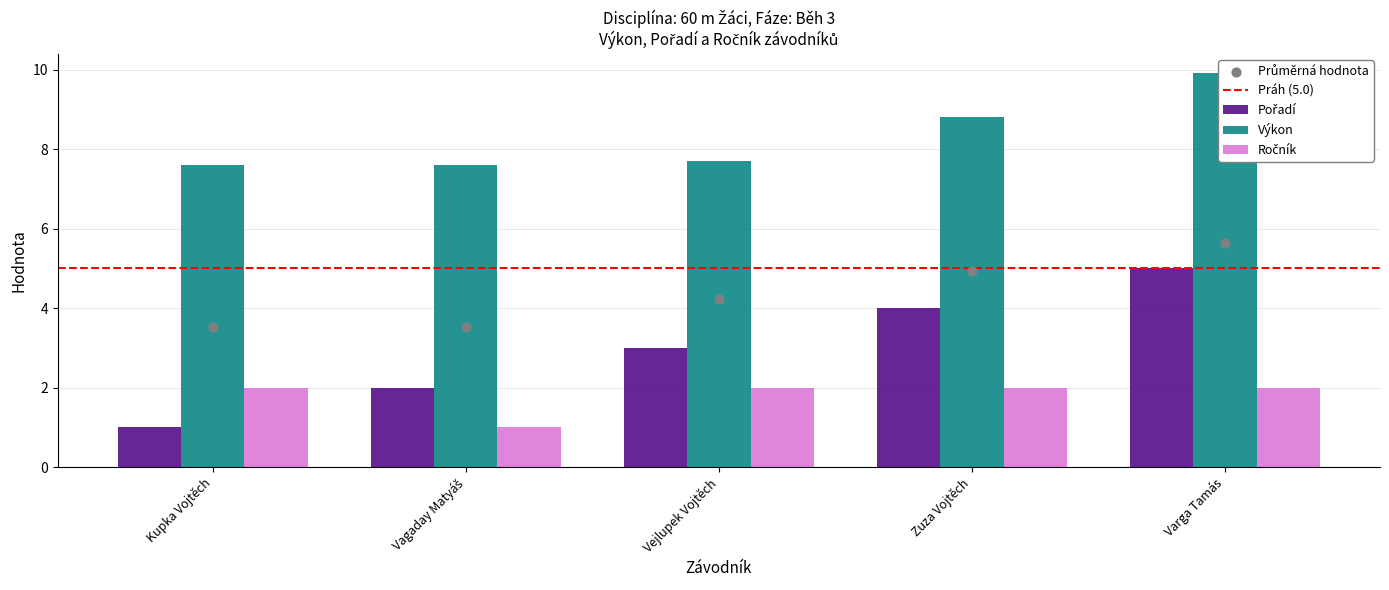

Which series has the widest spread of Y values?

Pořadí